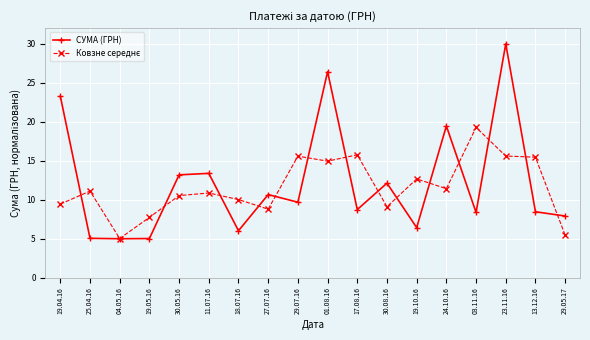

True or false: СУМА (ГРН) has more than 2 interior local peaks.

True